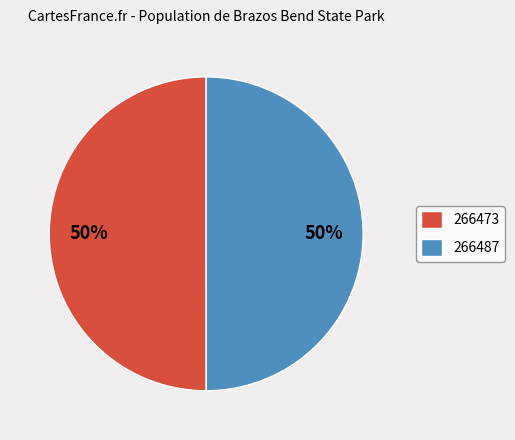

Is the sum of 266487 and 266473 greater than half?

Yes